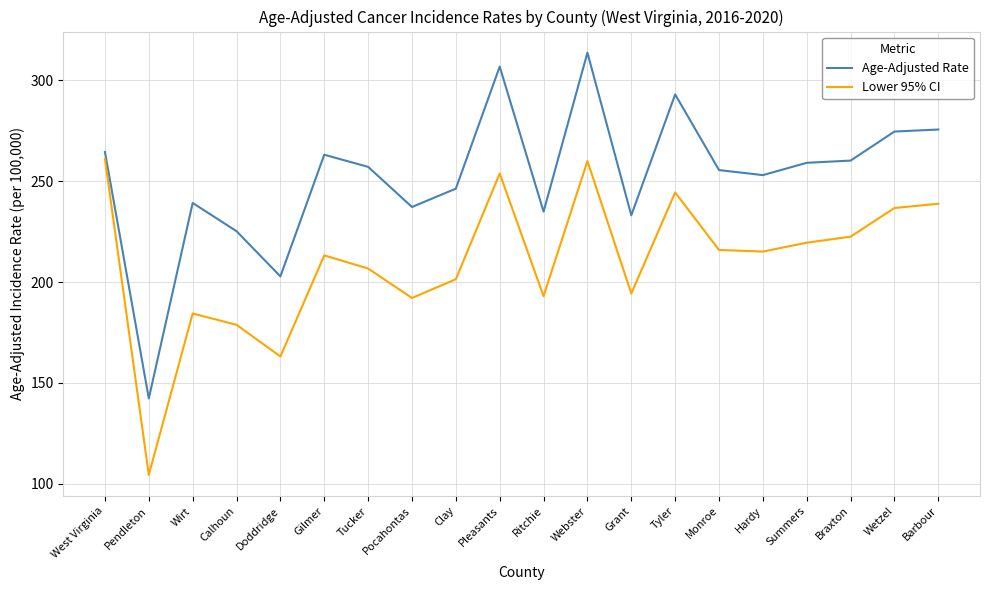

What is the maximum value shown in the chart?

313.7